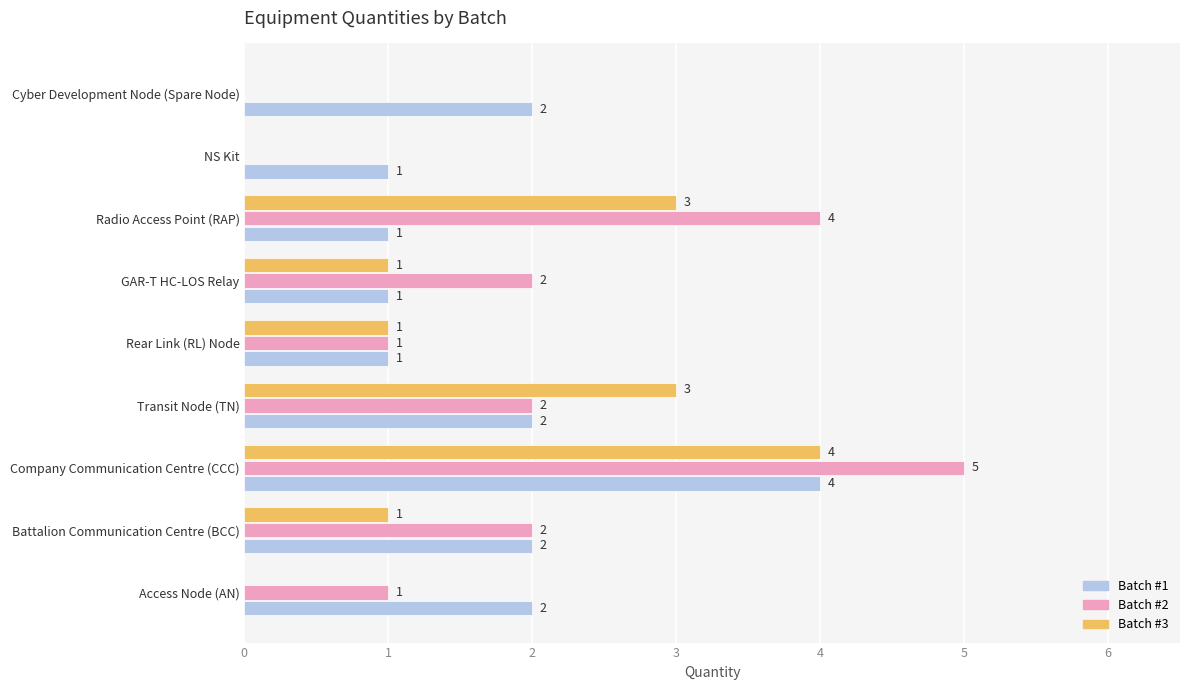

The value of Batch #1 at Battalion Communication Centre (BCC) is 2. True or false?

True